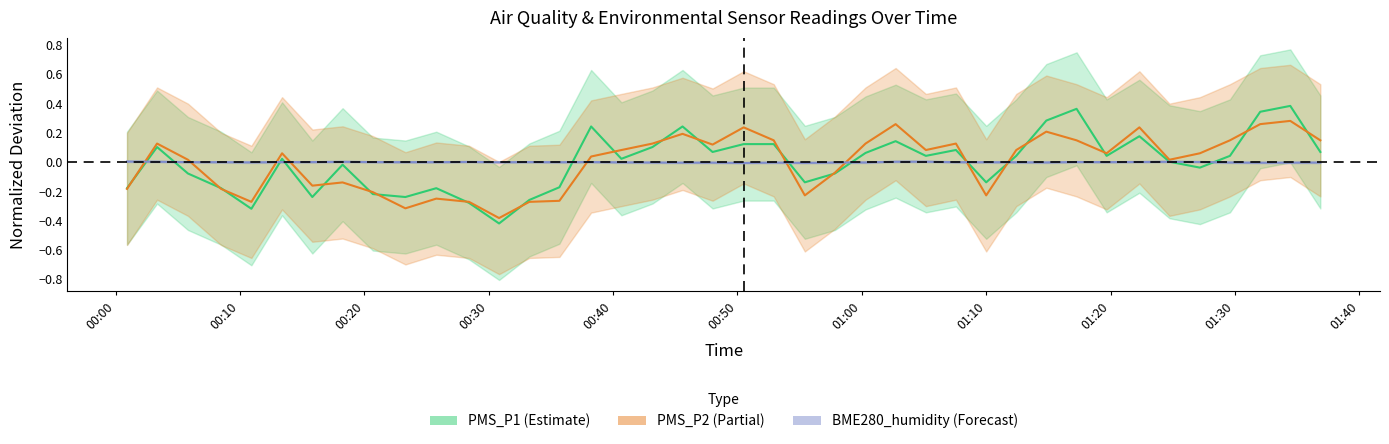

How many lines are shown in the chart?

3